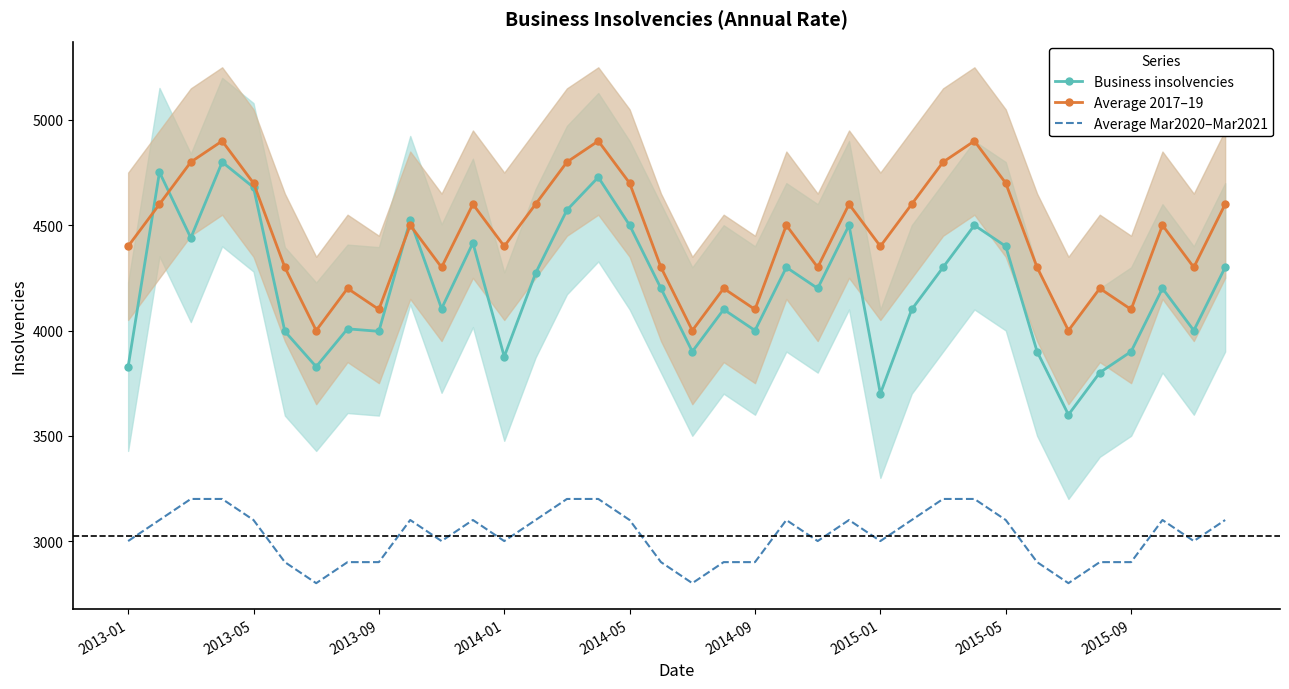

Reading left to right, list all the values displayed in this chart.

Business insolvencies: 3828	4752	4440	4800	4680	3996	3828	4008	3996	4524	4104	4416	3876	4272	4572	4728	4500	4200	3900	4100	4000	4300	4200	4500	3700	4100	4300	4500	4400	3900	3600	3800	3900	4200	4000	4300
Average 2017–19: 4400	4600	4800	4900	4700	4300	4000	4200	4100	4500	4300	4600	4400	4600	4800	4900	4700	4300	4000	4200	4100	4500	4300	4600	4400	4600	4800	4900	4700	4300	4000	4200	4100	4500	4300	4600
Average Mar2020–Mar2021: 3000	3100	3200	3200	3100	2900	2800	2900	2900	3100	3000	3100	3000	3100	3200	3200	3100	2900	2800	2900	2900	3100	3000	3100	3000	3100	3200	3200	3100	2900	2800	2900	2900	3100	3000	3100